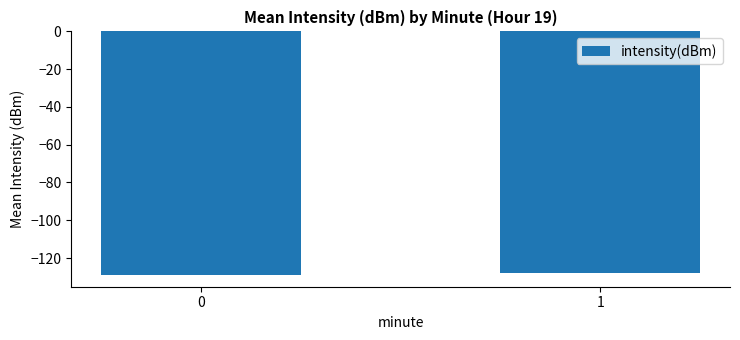

What is the sum of the values at 1 and 0?

-256.7